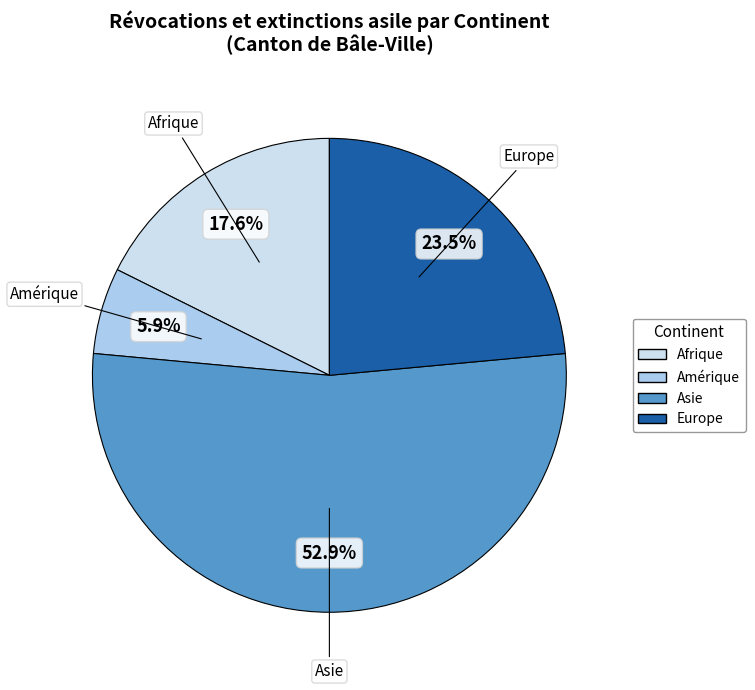

Does any single category account for the majority?

Yes